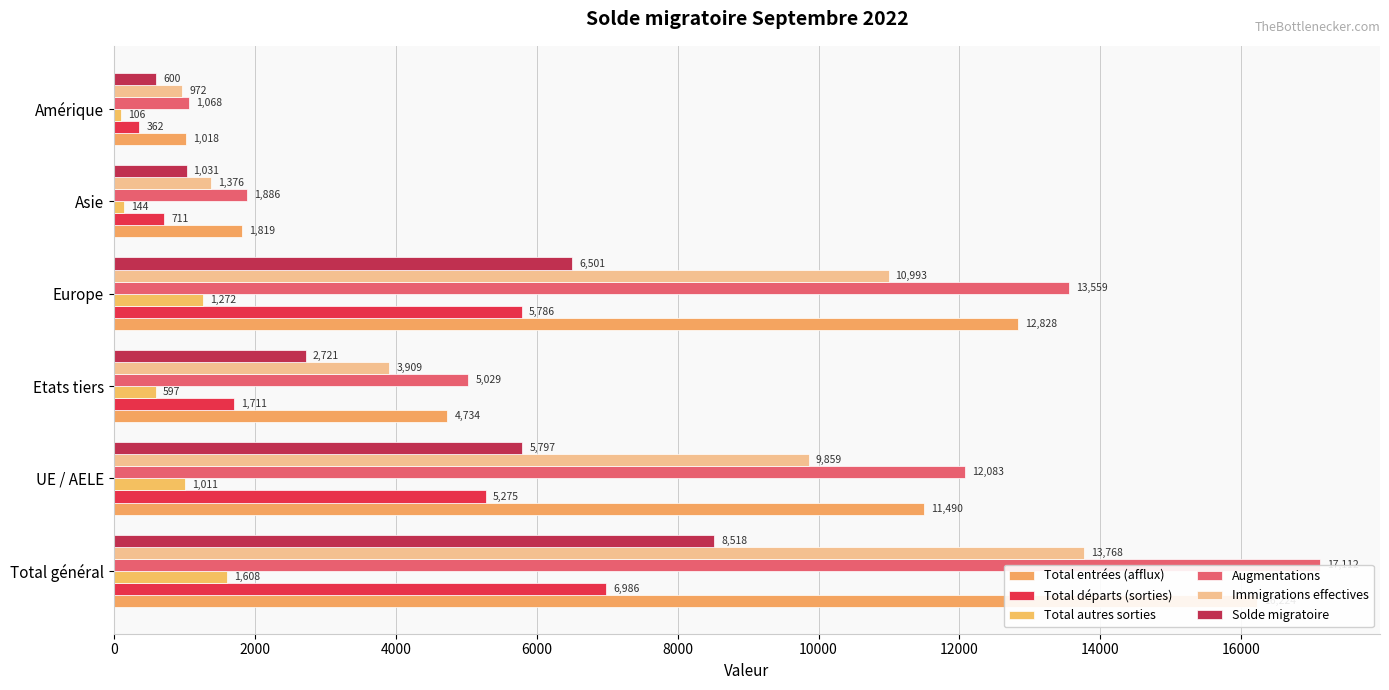

The value of Total départs (sorties) at Total général is 9542. True or false?

False